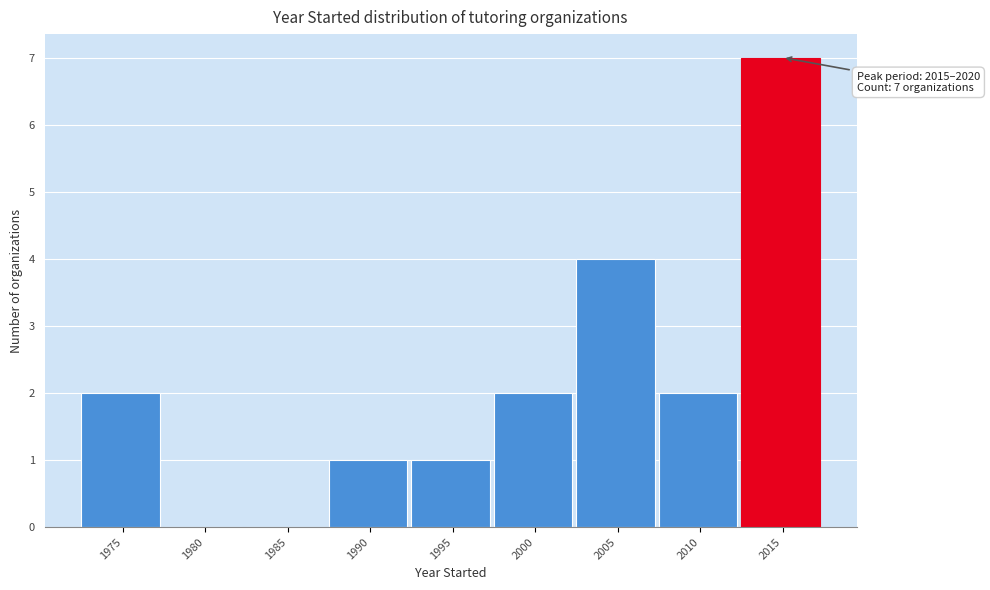

Reading right to left, extract all data points from this chart.

2015=7	2010=2	2005=4	2000=2	1995=1	1990=1	1985=0	1980=0	1975=2